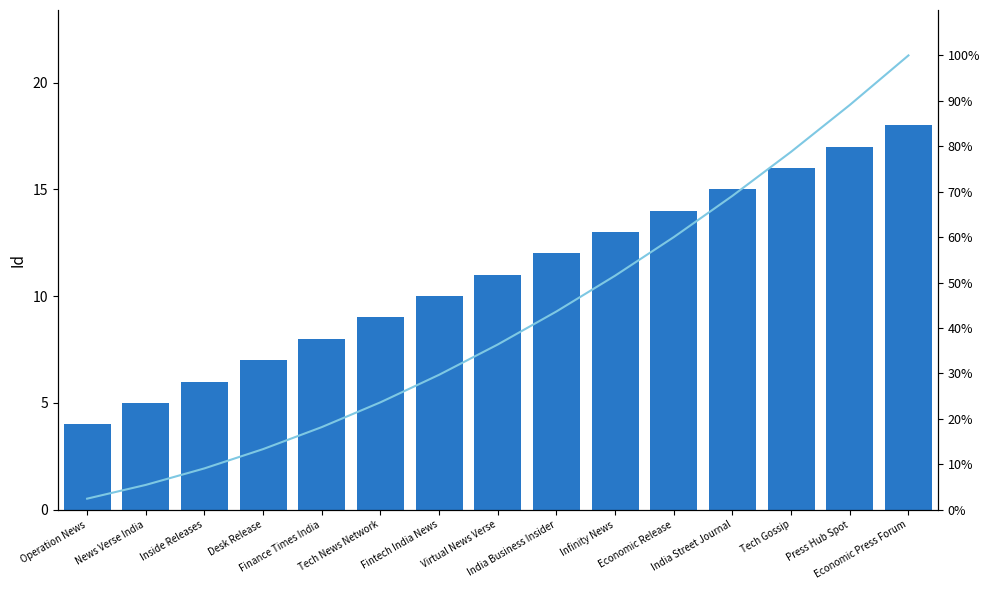

How many groups of bars are there?

15